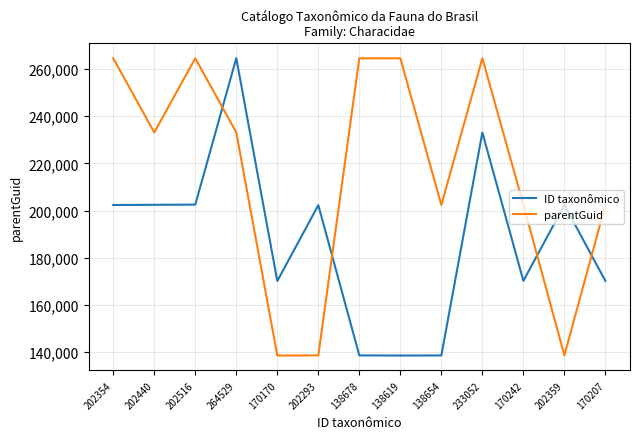

Rank the series at 138678 from lowest to highest value.

ID taxonômico, parentGuid